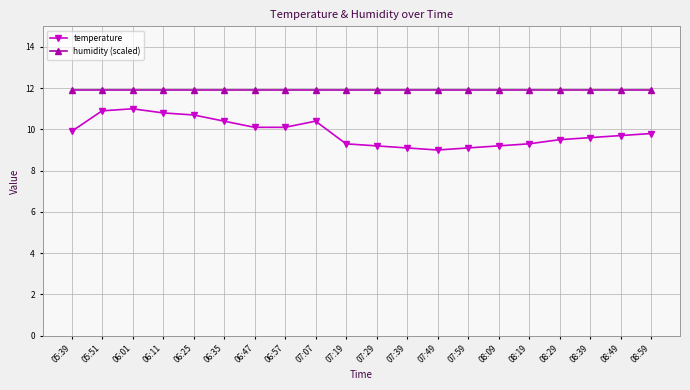

True or false: temperature has more than 0 points higher than both neighbors.

True